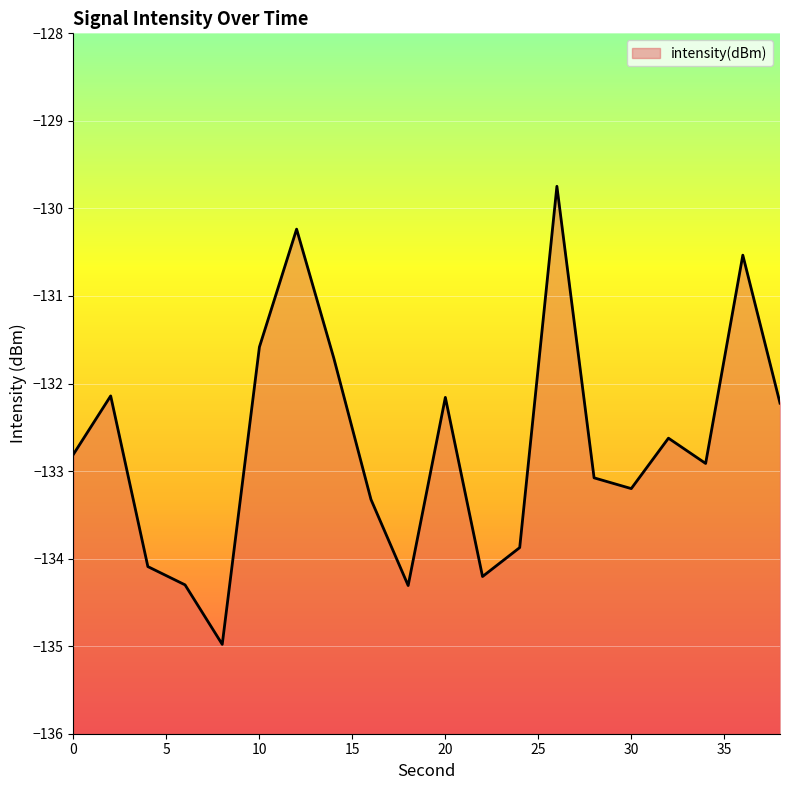

What is the change in value from 11 to 16?

+1.6